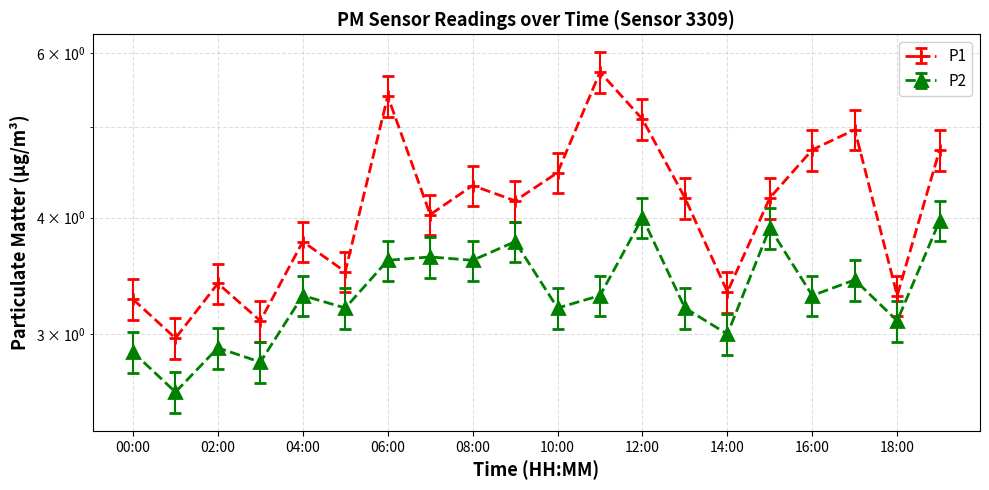

True or false: P2 has a value of 5.4 at 07:00.

False